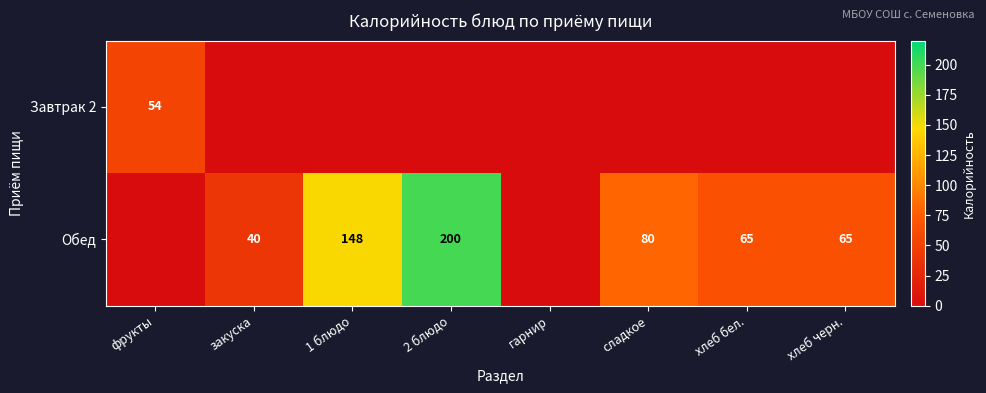

At how many categories does at least one series exceed 151?

1